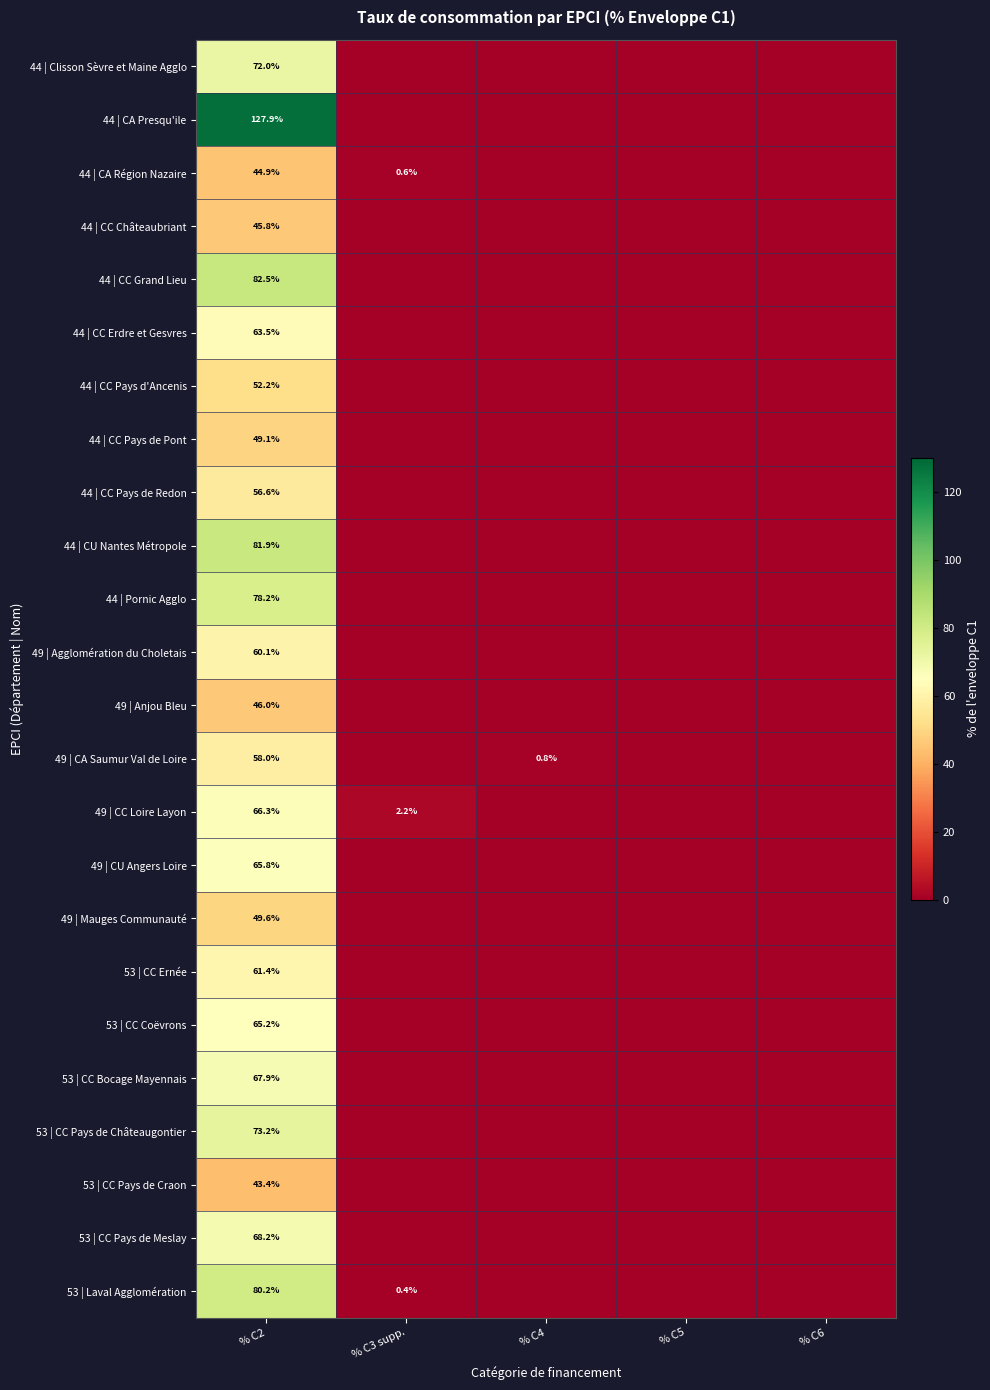

The 44 | CA Région Nazaire series shows 44.9 at % C2. True or false?

True